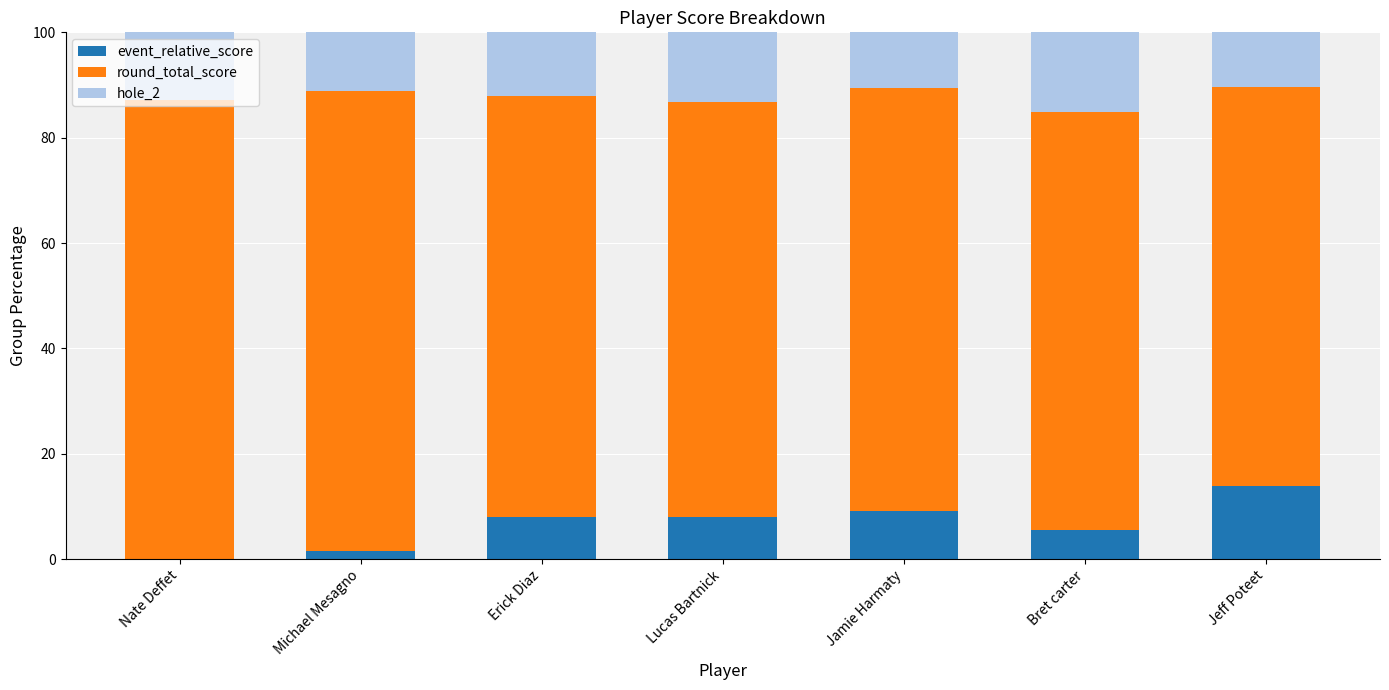

What is the sum of the event_relative_score values at Lucas Bartnick and Bret carter?

13.4